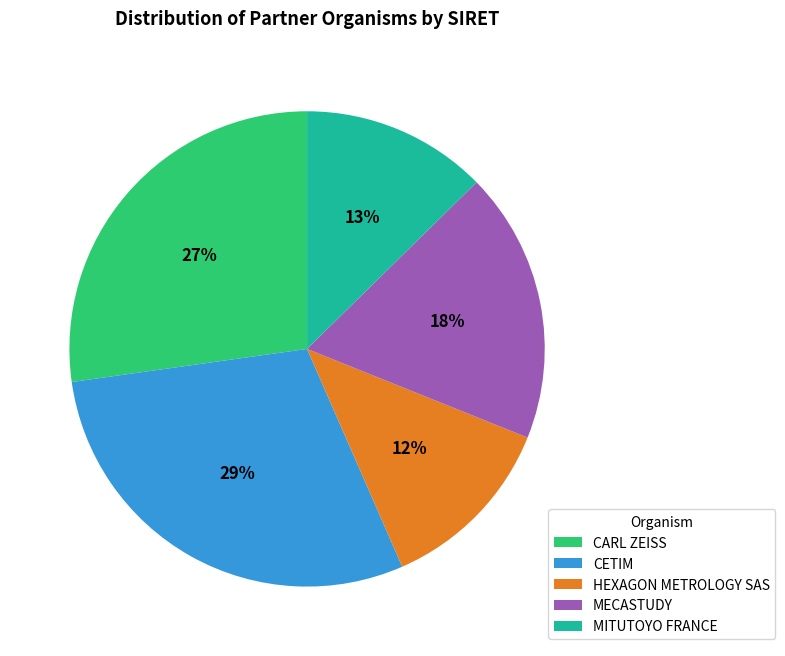

The CETIM slice represents 40% of the pie. True or false?

False